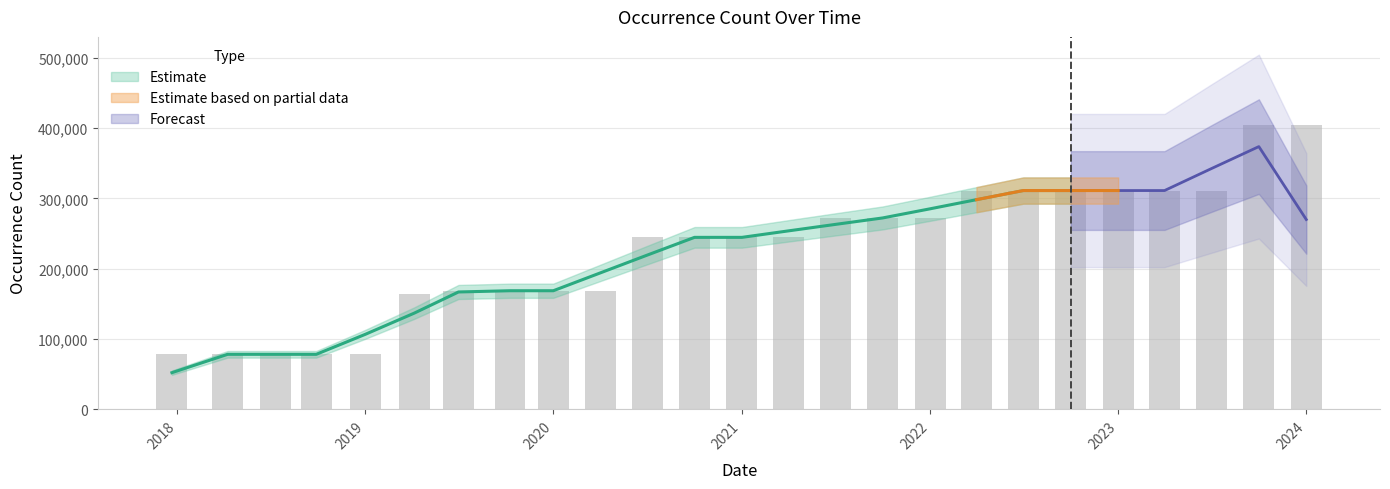

Reading left to right, transcribe all the data shown in this chart.

78231	78231	78231	78231	78231	163355	168662	168662	168662	168662	244543	244543	244543	244543	272144	272144	272144	311111	311111	311111	311111	311111	311111	404859	404859